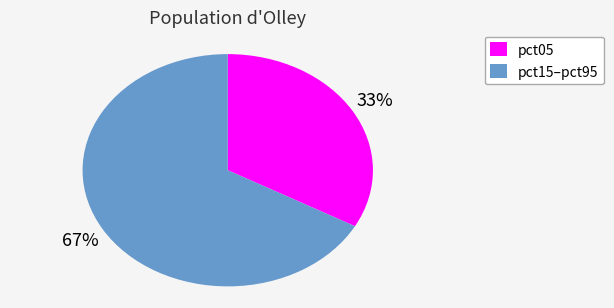

To the nearest percent, what is the average slice percentage?

50%